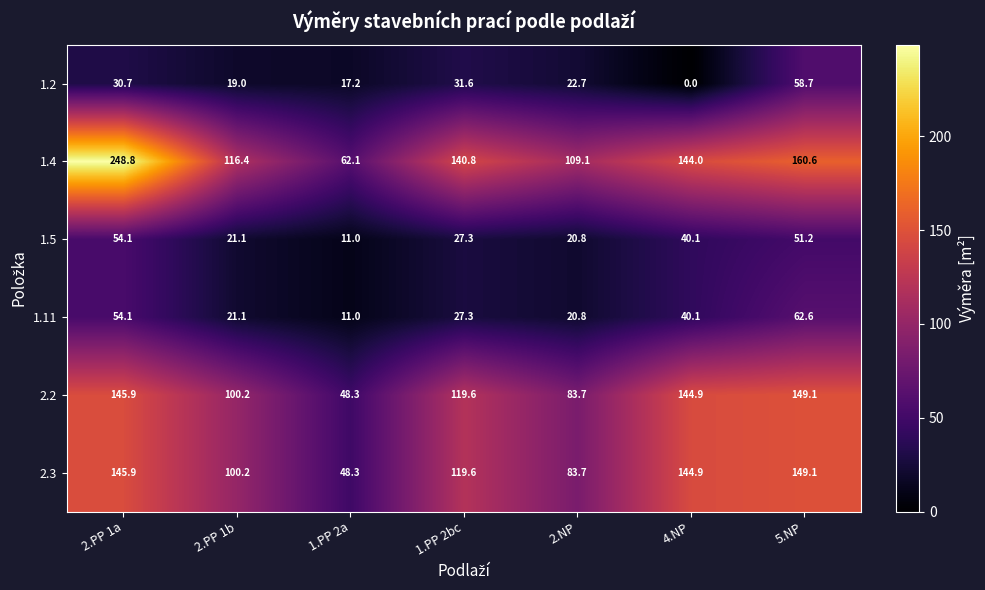

What is the maximum value shown in the chart?

248.8